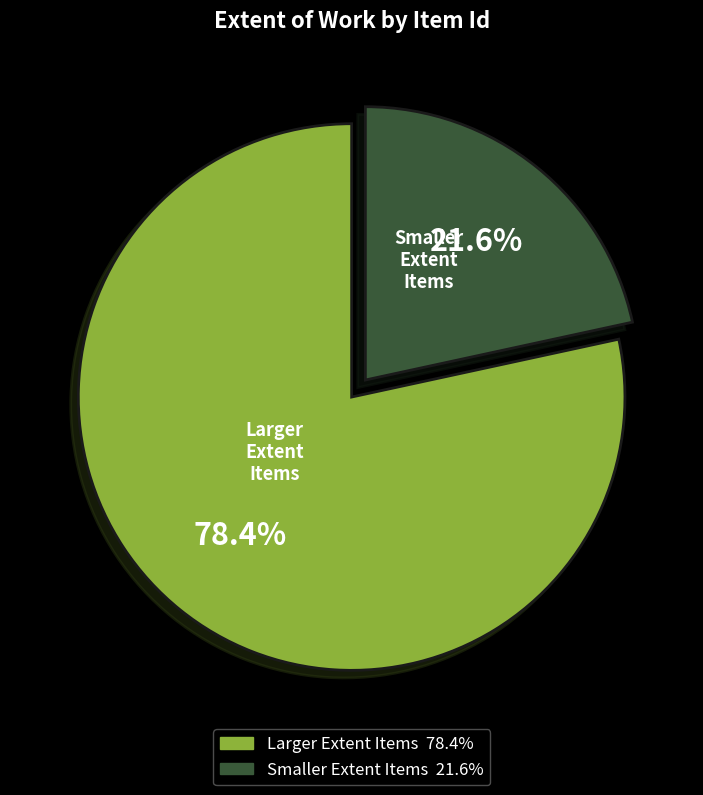

Is there any slice that represents more than half of the pie?

Yes